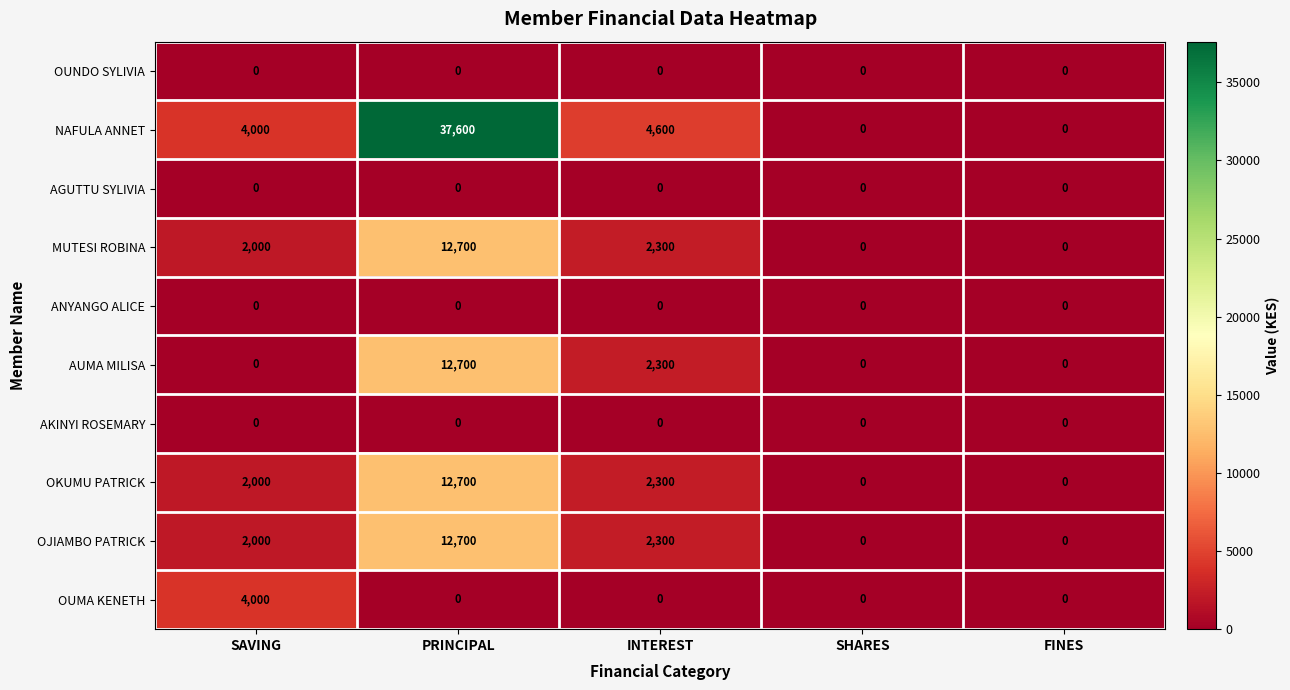

The value of AGUTTU SYLIVIA at FINES is 0. True or false?

True